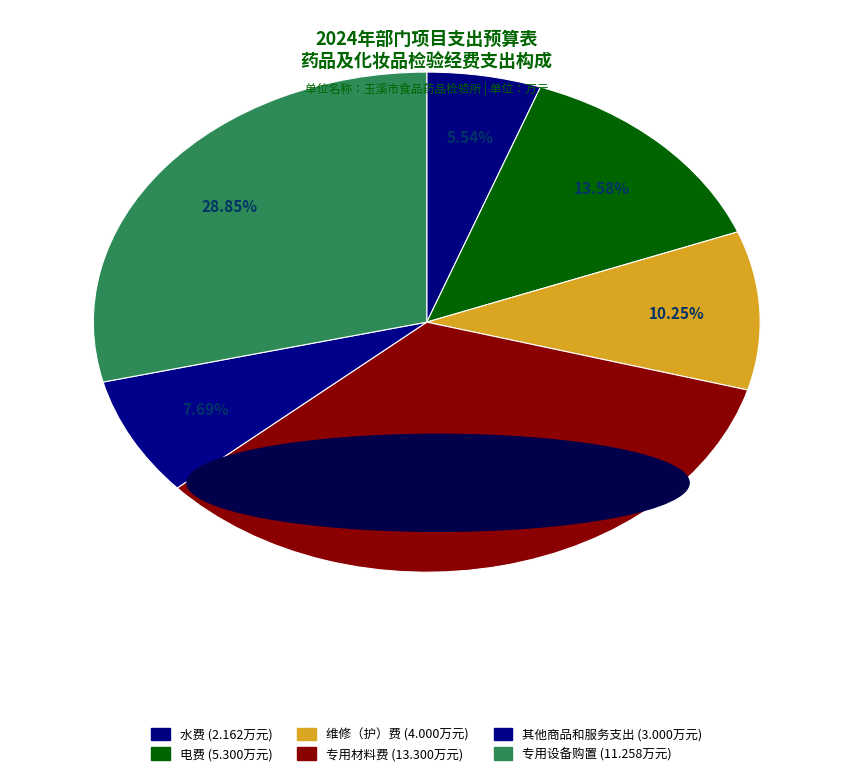

Which slice is the smallest?

水费